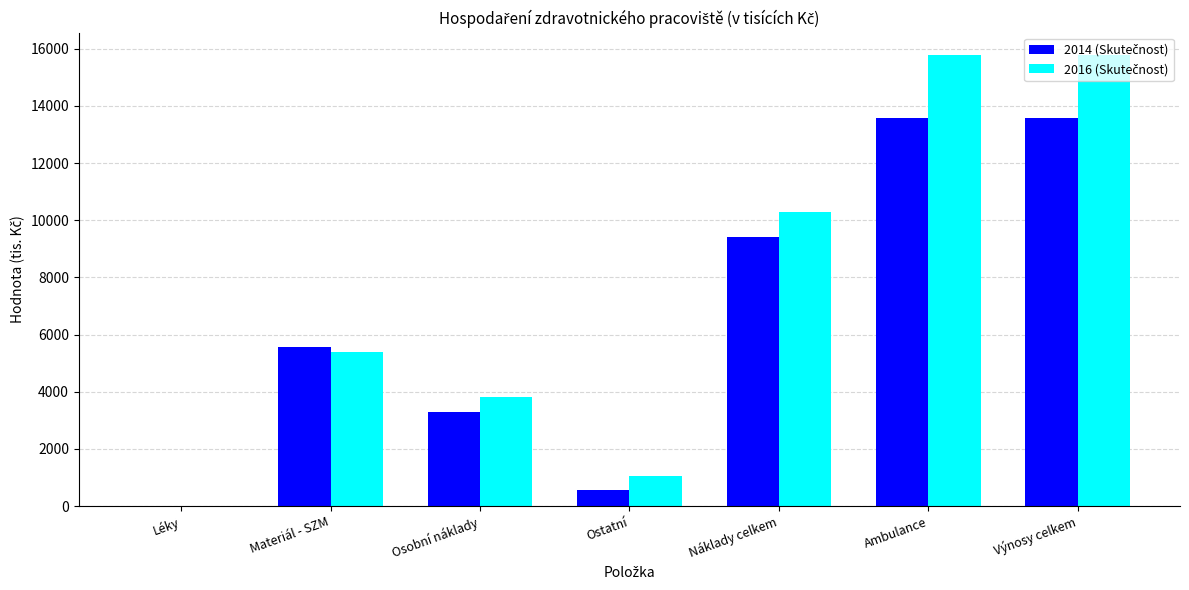

What is the total value across all series at Výnosy celkem?

29333.6